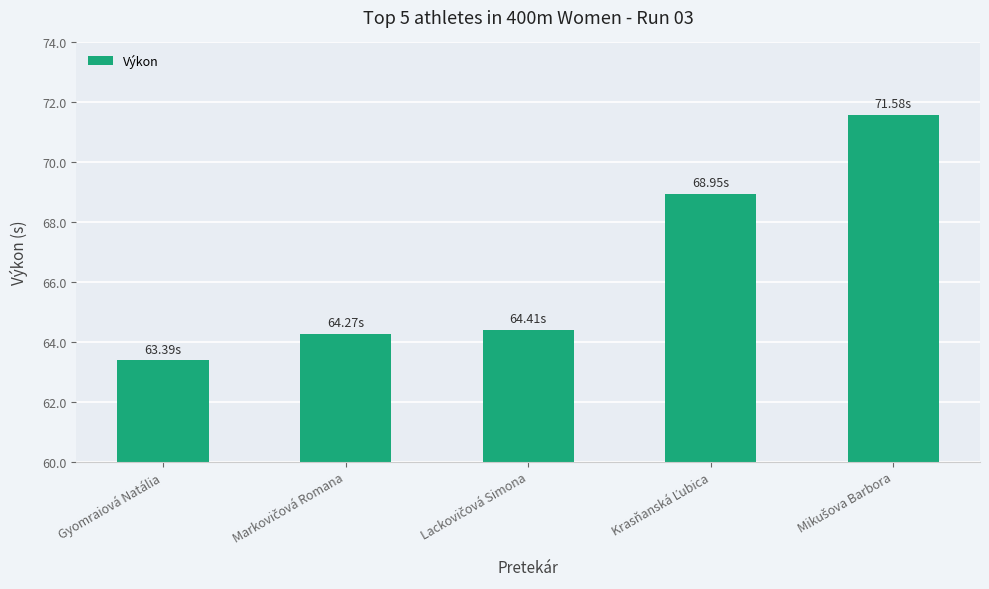

Does the chart contain stacked bars?

No